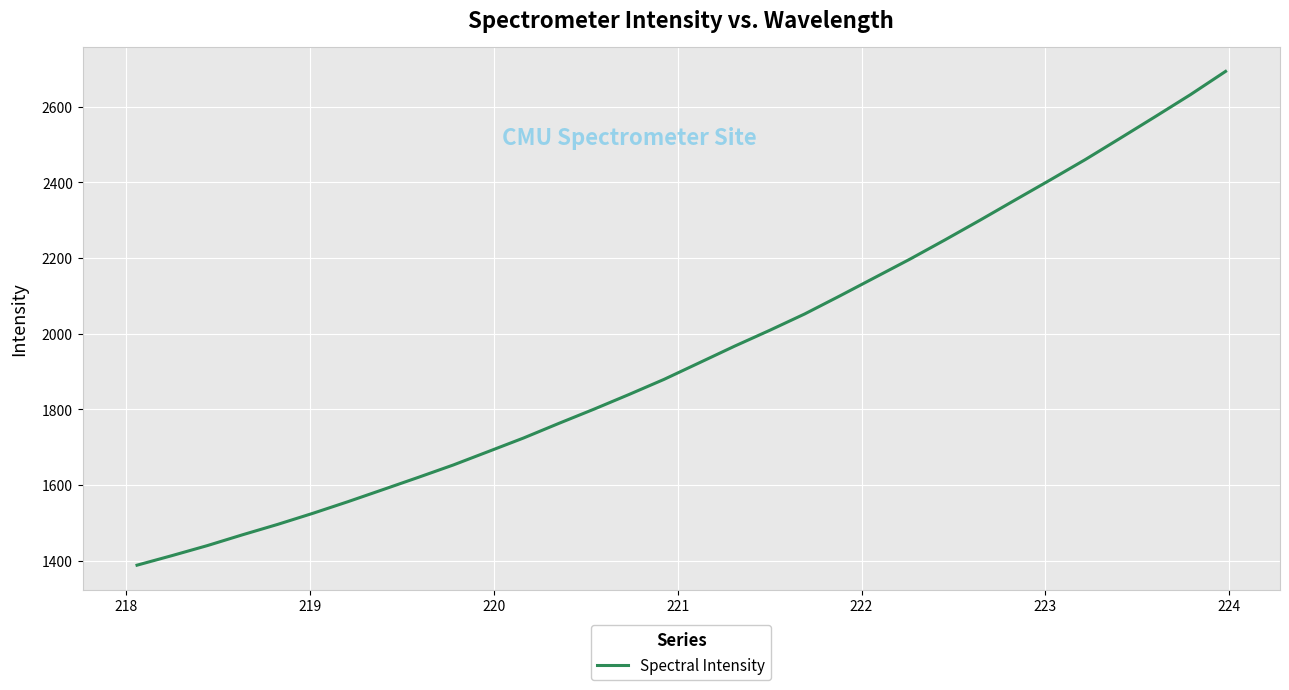

What is the difference between the maximum and minimum values?

1305.6